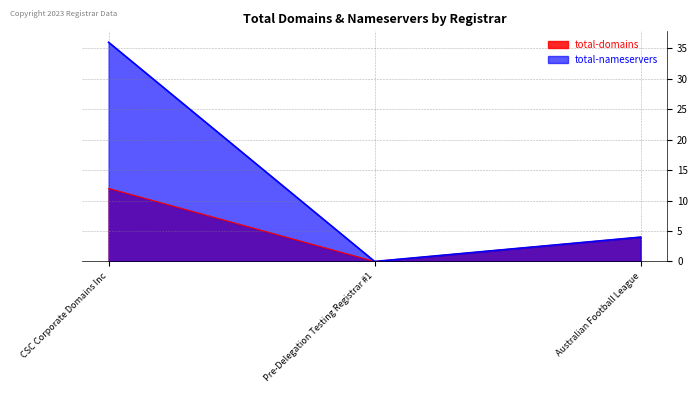

List the series in order of their peak value, highest first.

total-nameservers, total-domains